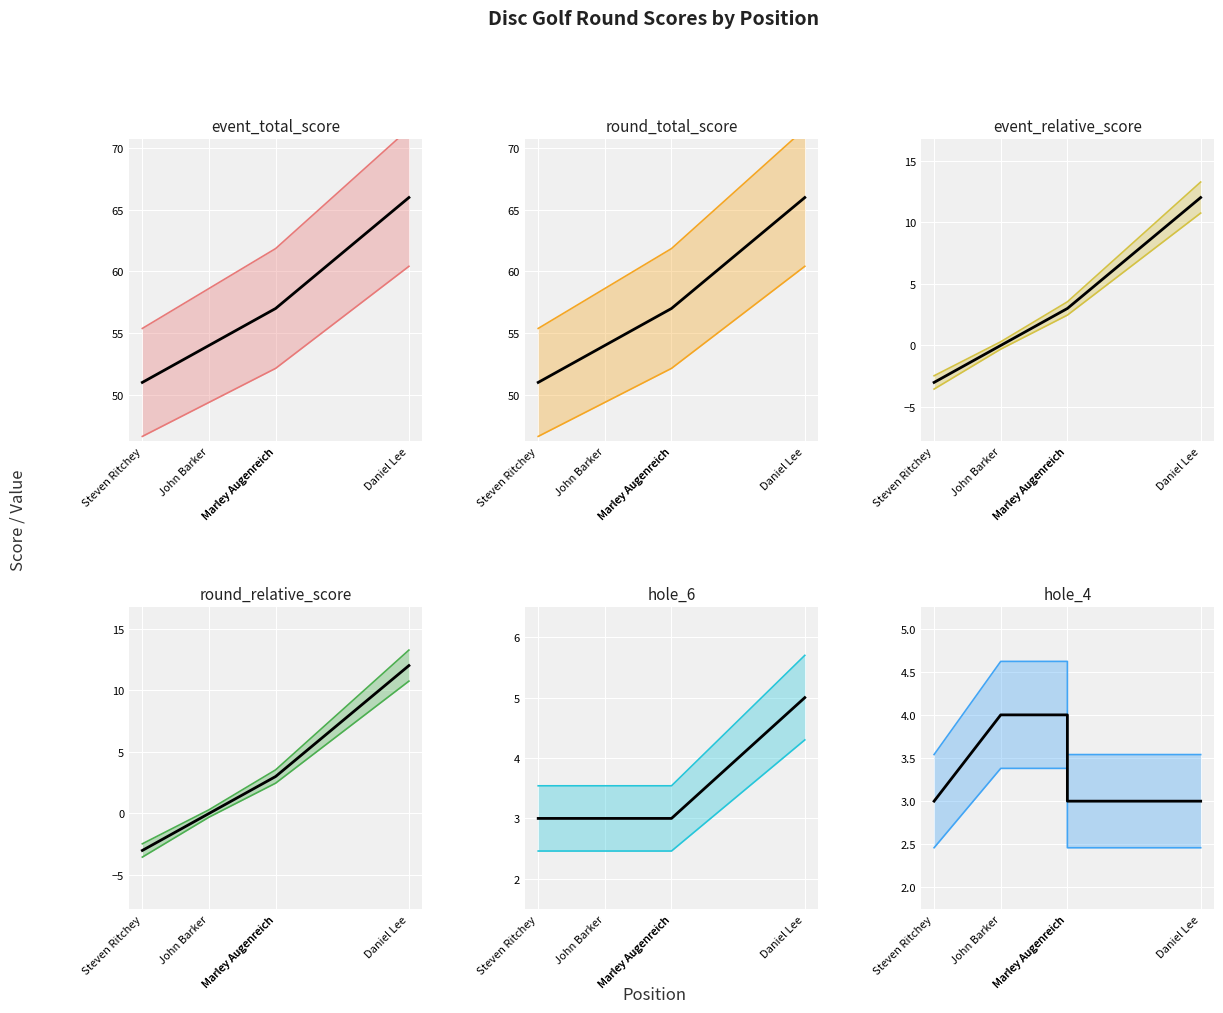

Which label corresponds to the smallest value in the chart?

Steven Ritchey